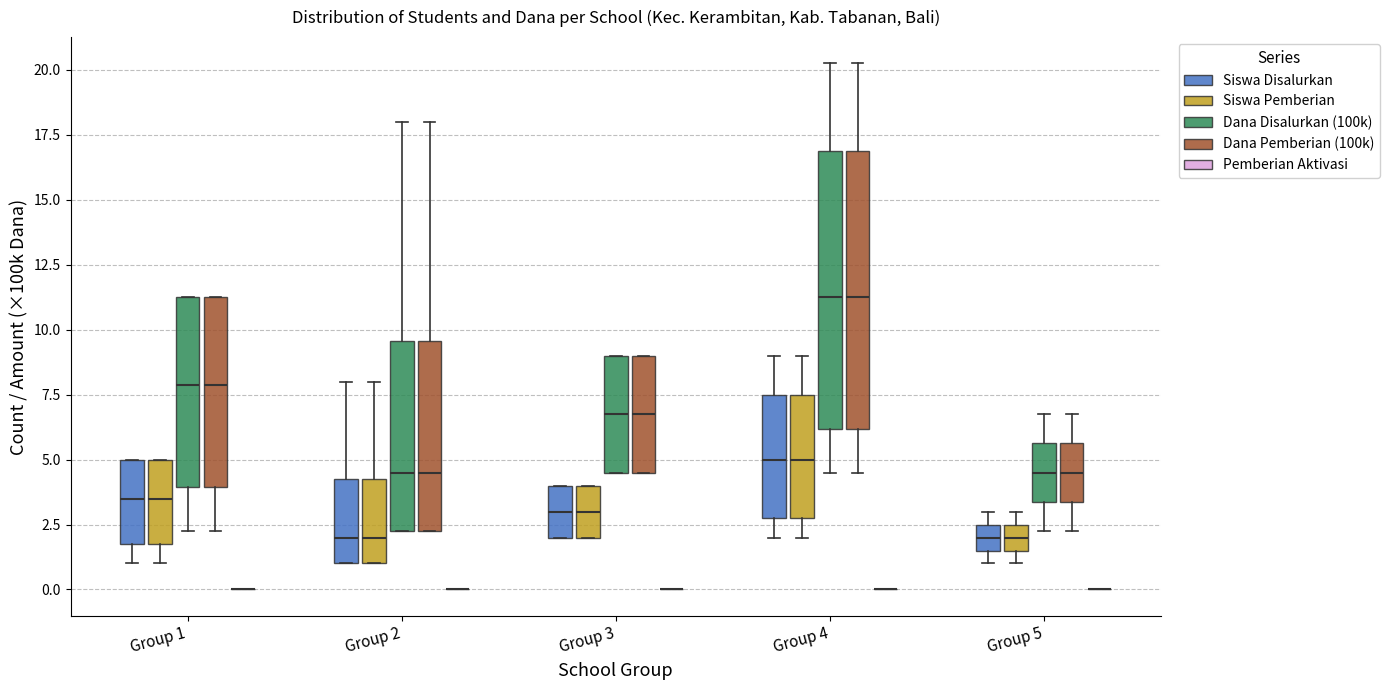

Reading left to right, read every box against the y-axis: the position of its median line, the range the box covers, and the ends of its whiskers. The values are not printed on the chart, so give them approximately, as read against the axis.

Group 1 (Siswa Disalurkan): median 3.5, box 2.0 to 5.0, whiskers 1.0 to 5.0
Group 1 (Siswa Pemberian): median 3.5, box 2.0 to 5.0, whiskers 1.0 to 5.0
Group 1 (Dana Disalurkan (100k)): median 8.0, box 4.0 to 11.5, whiskers 2.5 to 11.5
Group 1 (Dana Pemberian (100k)): median 8.0, box 4.0 to 11.5, whiskers 2.5 to 11.5
Group 1 (Pemberian Aktivasi): box collapsed to a line at 0.0, whiskers 0.0 to 0.0
Group 2 (Siswa Disalurkan): median 2.0, box 1.0 to 4.5, whiskers 1.0 to 8.0
Group 2 (Siswa Pemberian): median 2.0, box 1.0 to 4.5, whiskers 1.0 to 8.0
Group 2 (Dana Disalurkan (100k)): median 4.5, box 2.5 to 9.5, whiskers 2.5 to 18.0
Group 2 (Dana Pemberian (100k)): median 4.5, box 2.5 to 9.5, whiskers 2.5 to 18.0
Group 2 (Pemberian Aktivasi): box collapsed to a line at 0.0, whiskers 0.0 to 0.0
Group 3 (Siswa Disalurkan): median 3.0, box 2.0 to 4.0, whiskers 2.0 to 4.0
Group 3 (Siswa Pemberian): median 3.0, box 2.0 to 4.0, whiskers 2.0 to 4.0
Group 3 (Dana Disalurkan (100k)): median 7.0, box 4.5 to 9.0, whiskers 4.5 to 9.0
Group 3 (Dana Pemberian (100k)): median 7.0, box 4.5 to 9.0, whiskers 4.5 to 9.0
Group 3 (Pemberian Aktivasi): box collapsed to a line at 0.0, whiskers 0.0 to 0.0
Group 4 (Siswa Disalurkan): median 5.0, box 3.0 to 7.5, whiskers 2.0 to 9.0
Group 4 (Siswa Pemberian): median 5.0, box 3.0 to 7.5, whiskers 2.0 to 9.0
Group 4 (Dana Disalurkan (100k)): median 11.5, box 6.0 to 17.0, whiskers 4.5 to 20.5
Group 4 (Dana Pemberian (100k)): median 11.5, box 6.0 to 17.0, whiskers 4.5 to 20.5
Group 4 (Pemberian Aktivasi): box collapsed to a line at 0.0, whiskers 0.0 to 0.0
Group 5 (Siswa Disalurkan): median 2.0, box 1.5 to 2.5, whiskers 1.0 to 3.0
Group 5 (Siswa Pemberian): median 2.0, box 1.5 to 2.5, whiskers 1.0 to 3.0
Group 5 (Dana Disalurkan (100k)): median 4.5, box 3.5 to 5.5, whiskers 2.5 to 7.0
Group 5 (Dana Pemberian (100k)): median 4.5, box 3.5 to 5.5, whiskers 2.5 to 7.0
Group 5 (Pemberian Aktivasi): box collapsed to a line at 0.0, whiskers 0.0 to 0.0